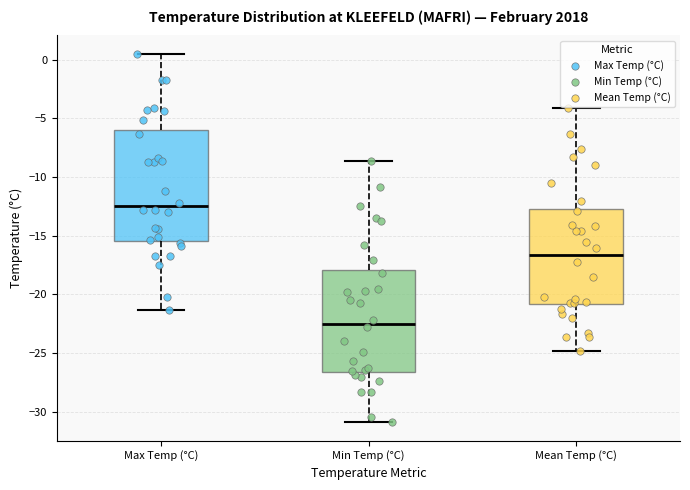

Which box's median line is the lowest?

Min Temp (°C)